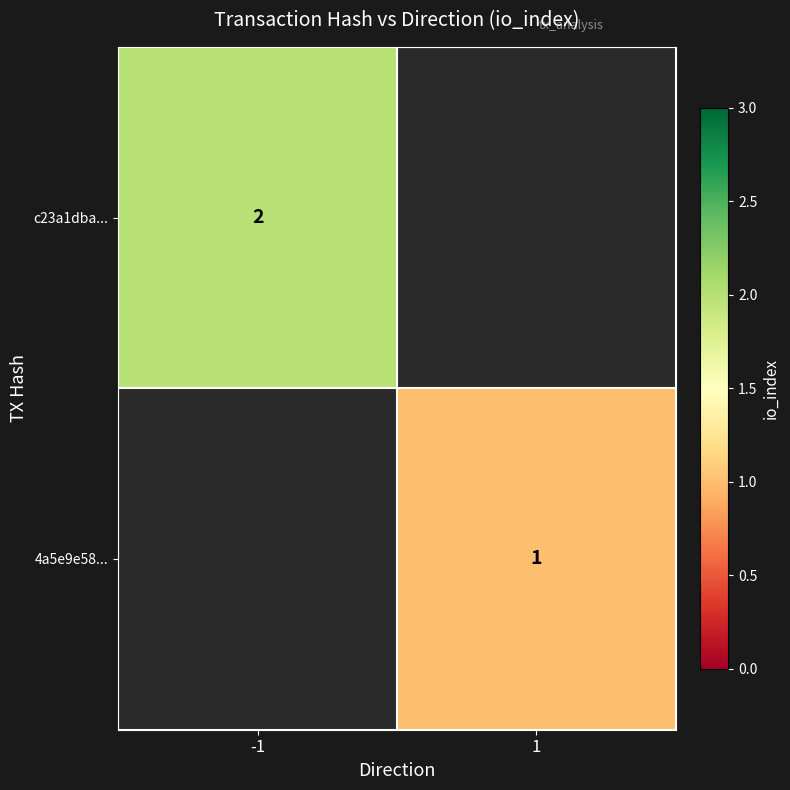

The value of 4a5e9e58... at 1 is 1. True or false?

True